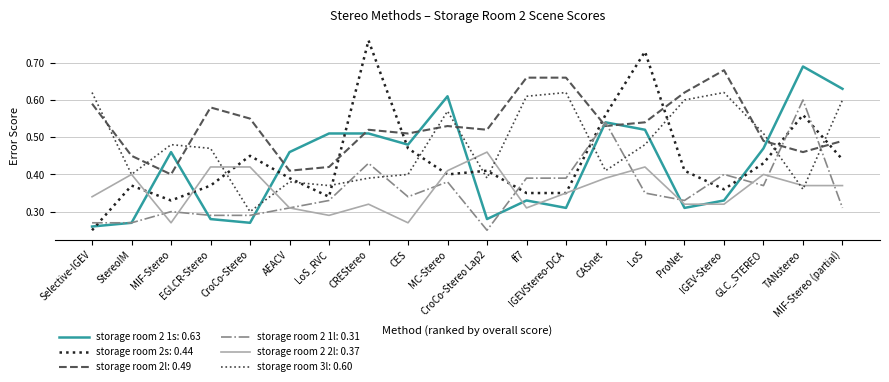

The storage room 2 1l: 0.31 series shows 0.2 at CES. True or false?

False